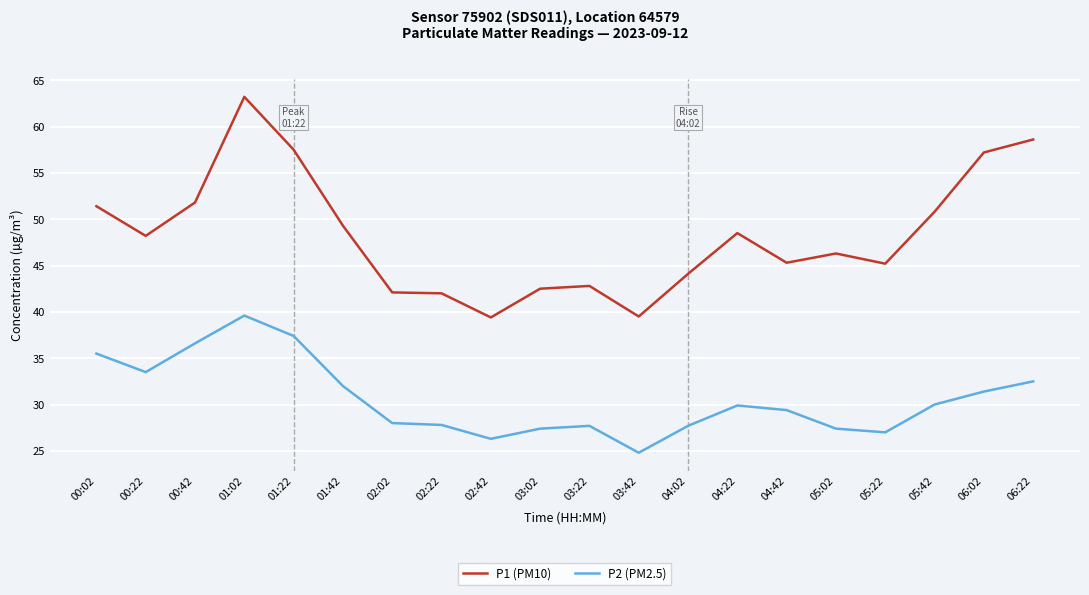

What are all the series names shown in the legend?

P1 (PM10), P2 (PM2.5)